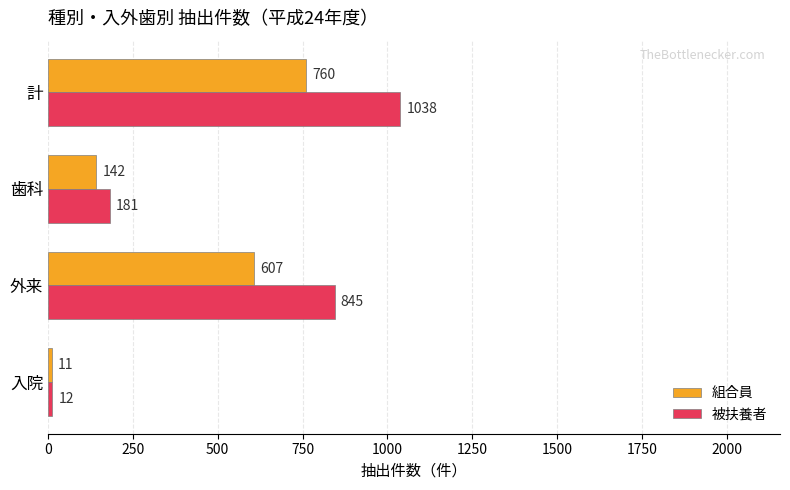

At which category is the sum across all series the highest?

計